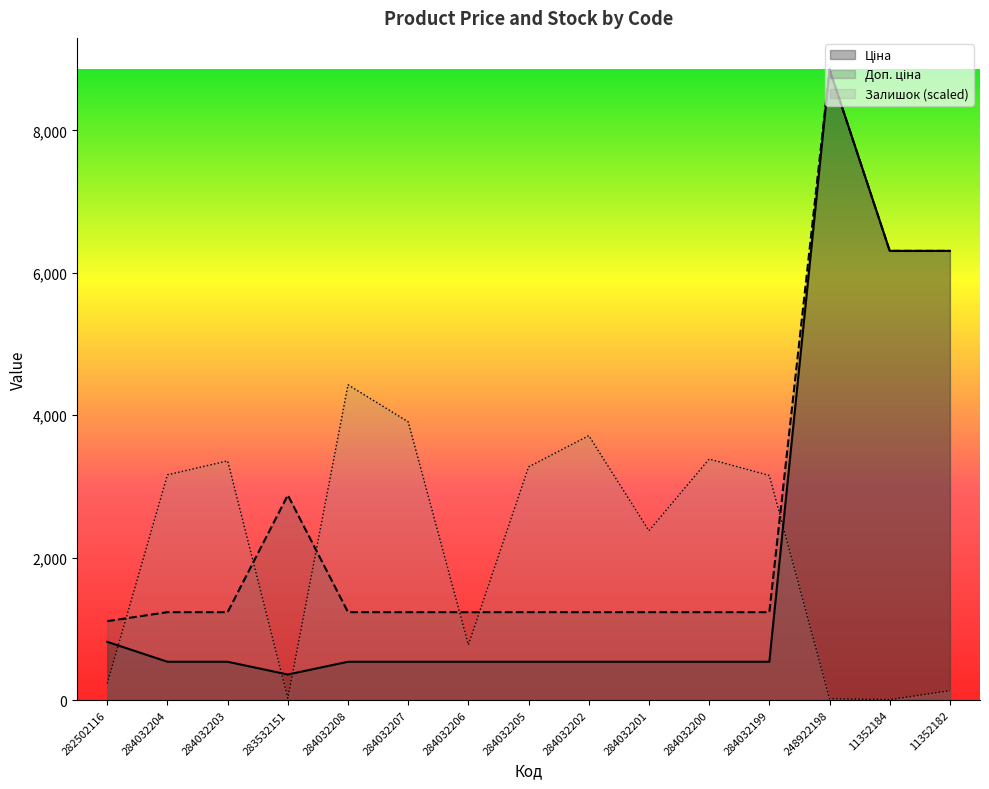

Where do Залишок and Доп. ціна first cross each other?

282502116 and 284032204